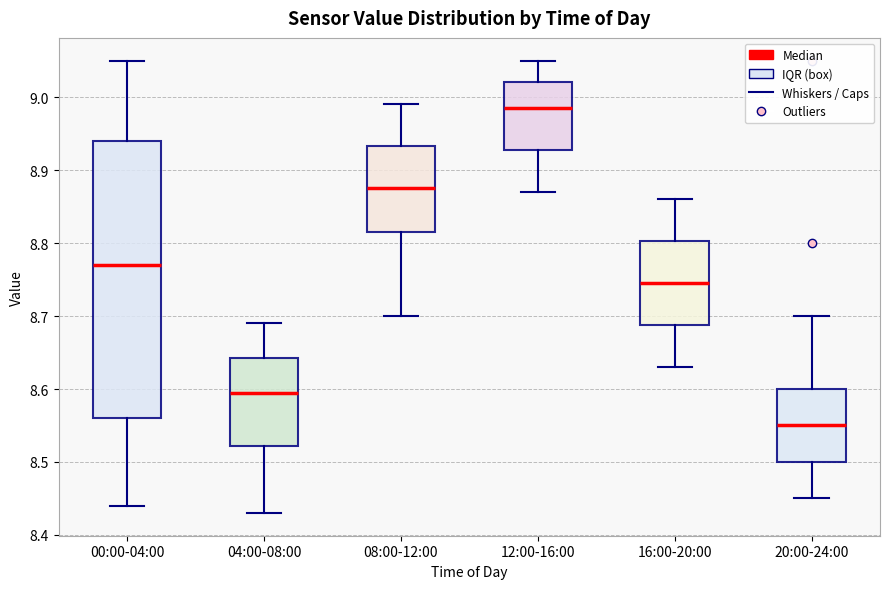

Where does the lower whisker of the box for 16:00-20:00 end on the y-axis? The values are not printed on the chart, so give them approximately, as read against the axis.

8.63